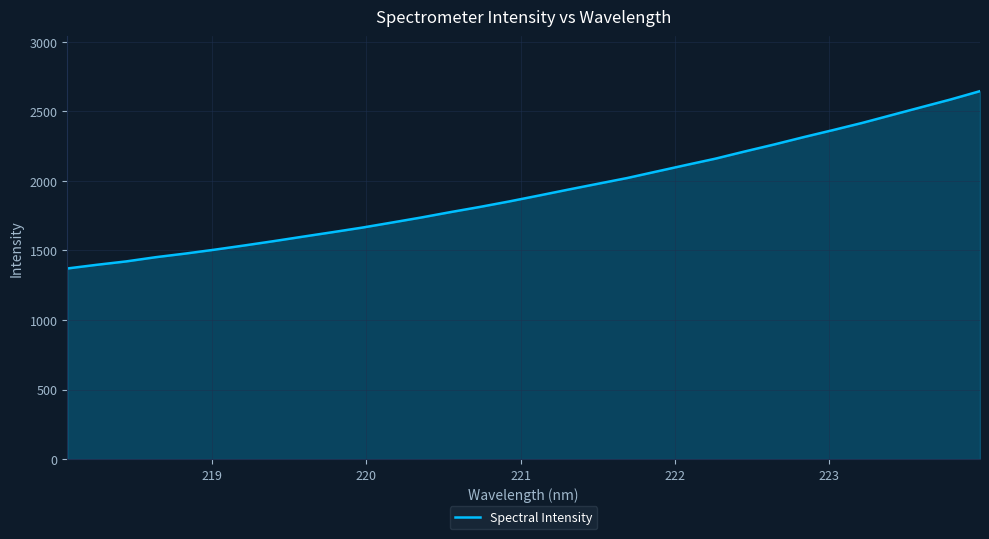

What is the greatest value displayed?

2644.9